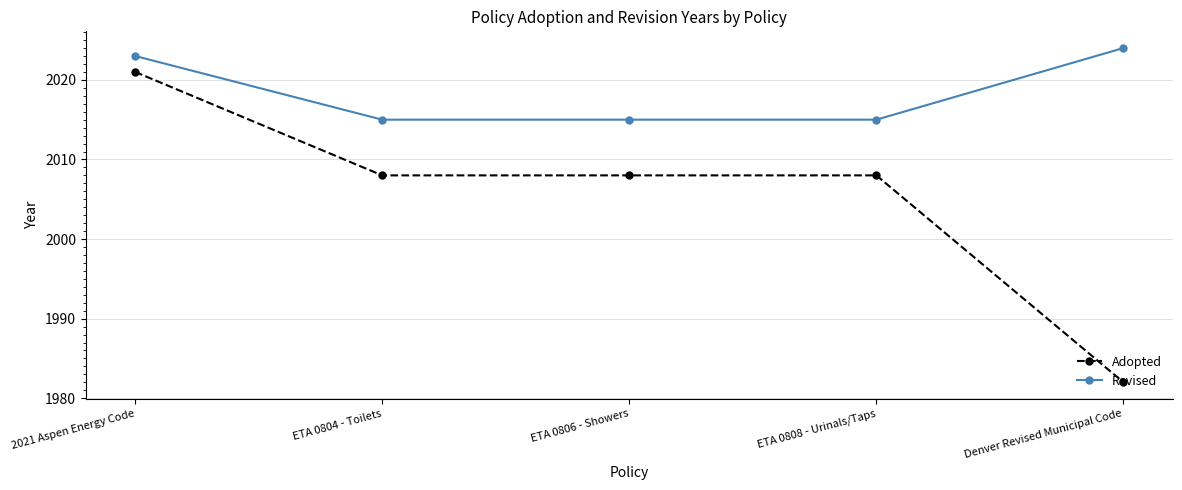

Reading left to right, list all the values displayed in this chart.

Adopted: 2021	2008	2008	2008	1982
Revised: 2023	2015	2015	2015	2024